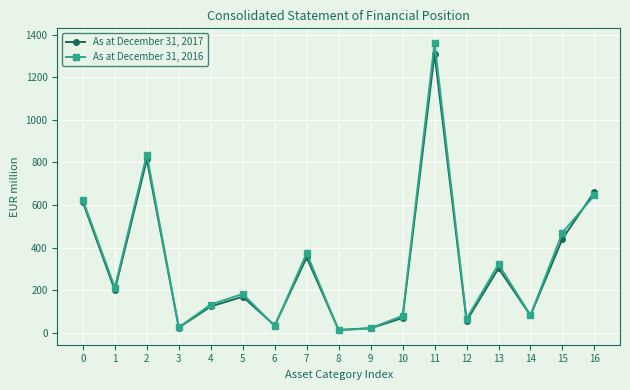

Which series has the widest spread of values?

As at December 31, 2016